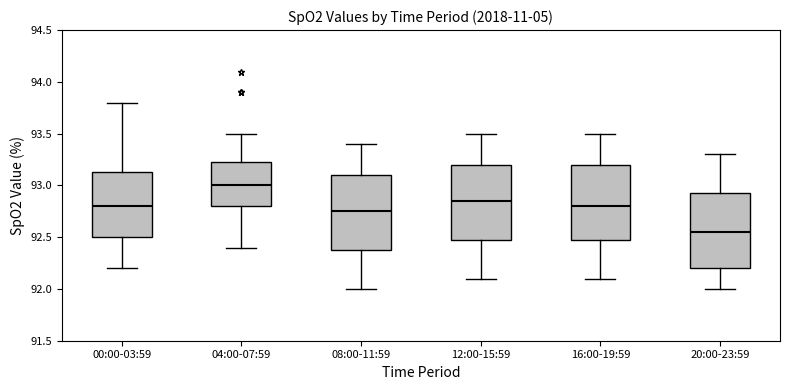

Which box has the lowest median line?

20:00-23:59